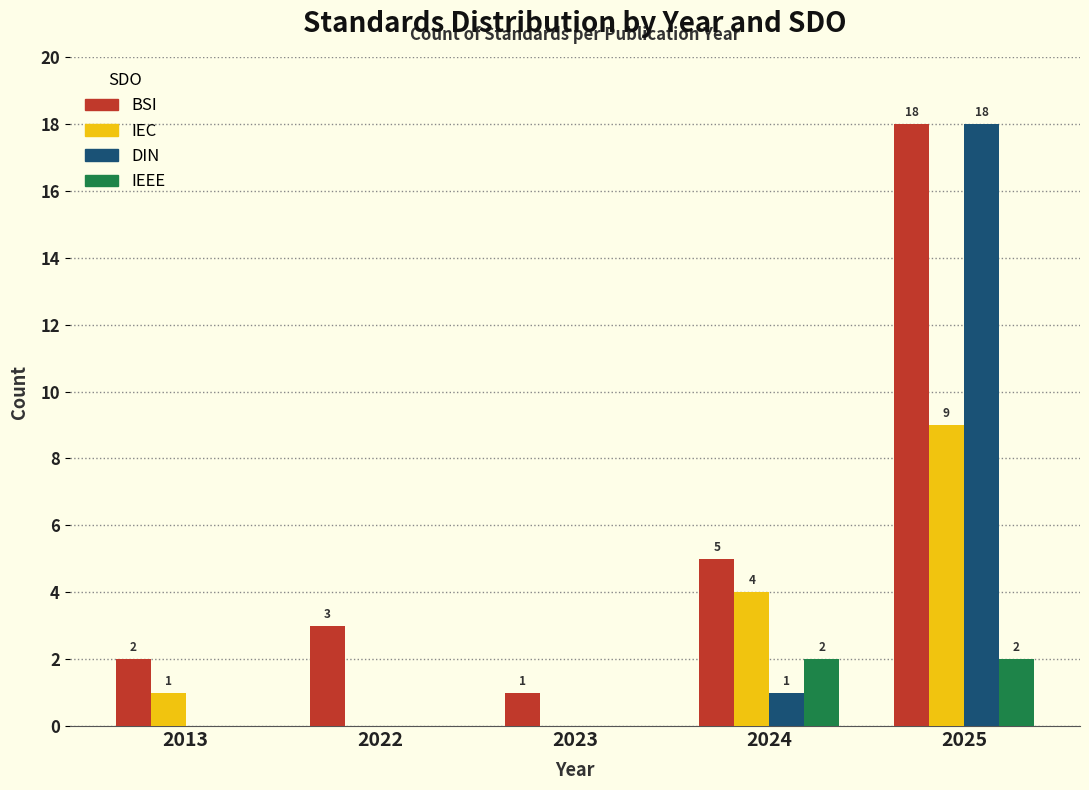

Reading left to right, transcribe all the data shown in this chart.

BSI: 2013=2	2022=3	2023=1	2024=5	2025=18
IEC: 2013=1	2022=0	2023=0	2024=4	2025=9
DIN: 2013=0	2022=0	2023=0	2024=1	2025=18
IEEE: 2013=0	2022=0	2023=0	2024=2	2025=2